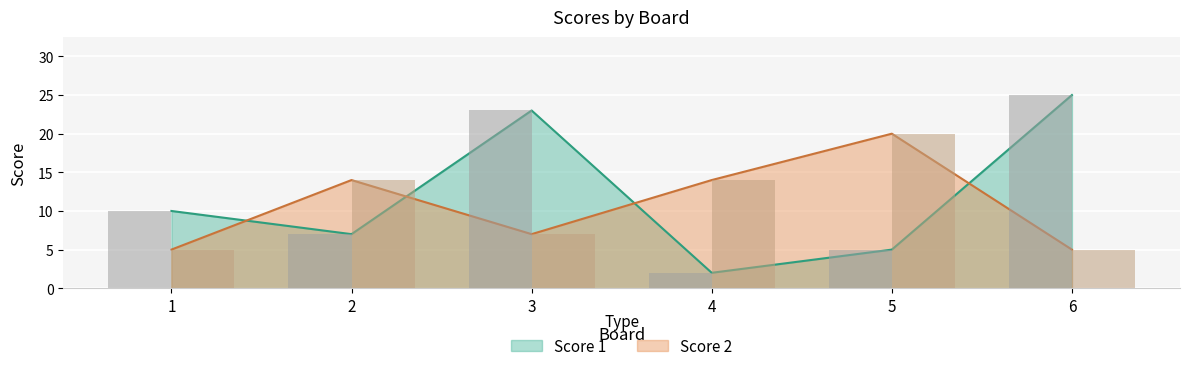

What is the value of the Score 2 bar at the 2nd from the left?

14